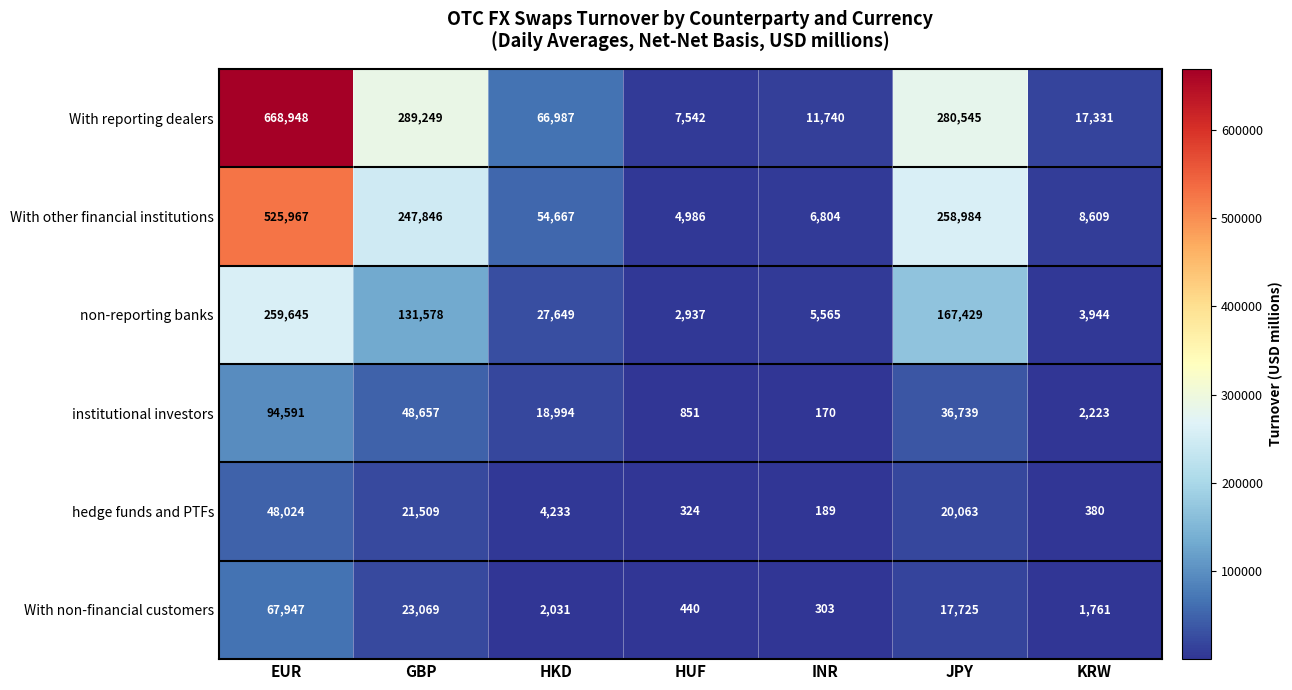

At which label does non-reporting banks first exceed 27649?

EUR